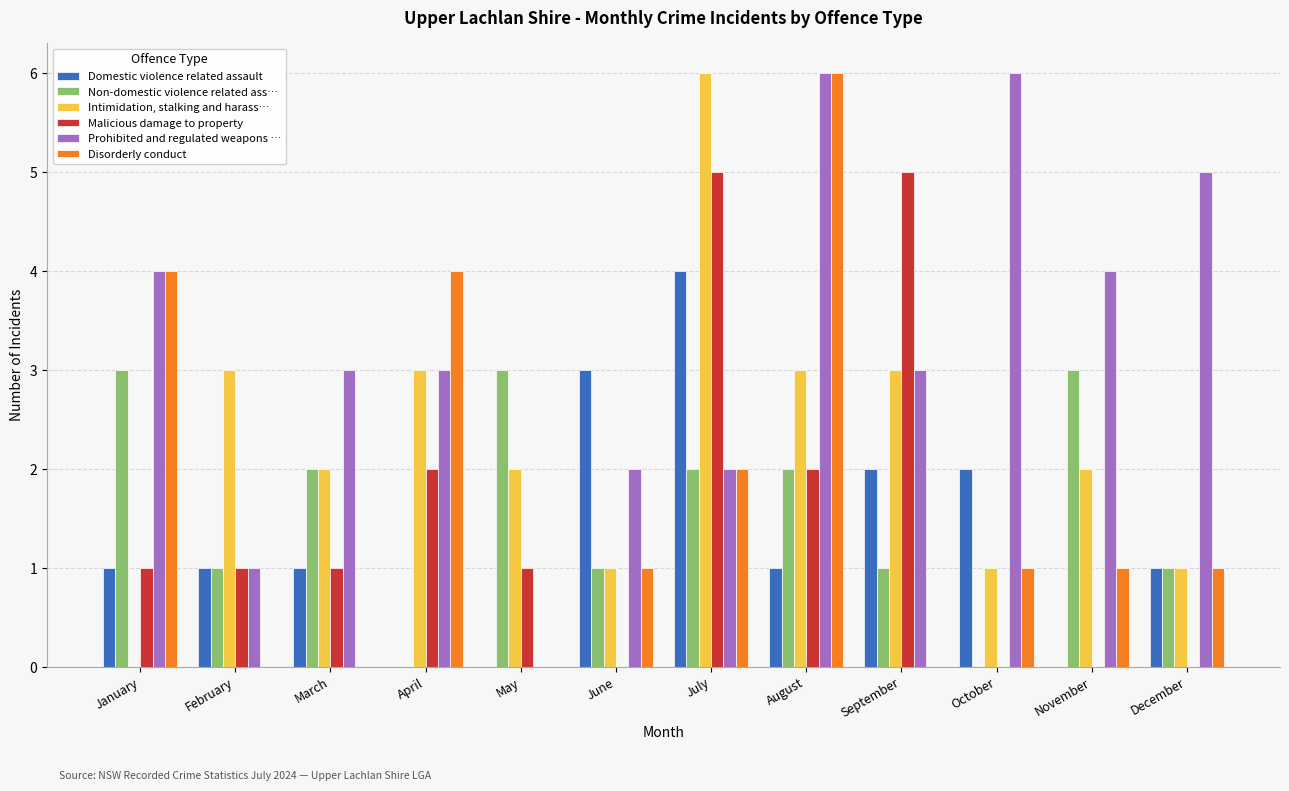

The Prohibited and regulated weapons … series shows 3 at April. True or false?

True